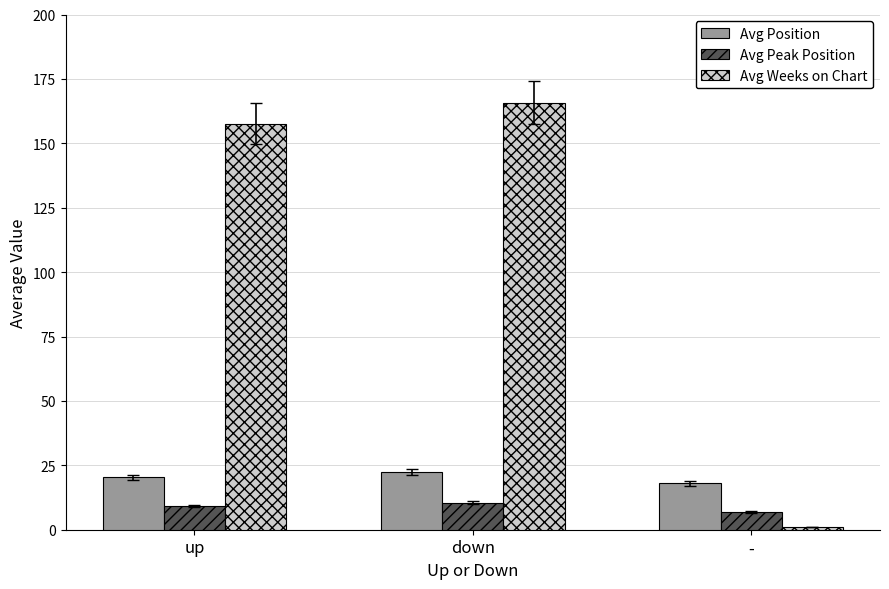

The Avg Weeks on Chart series shows 1.0 at -. True or false?

True